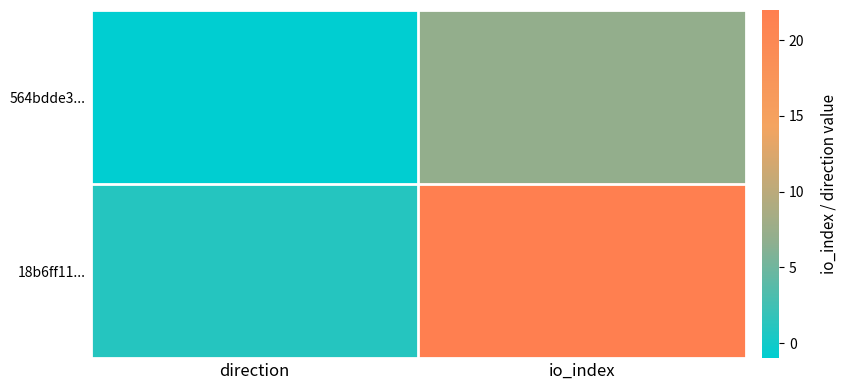

Reading right to left, extract all data points from this chart.

564bdde3...: io_index=7	direction=-1
18b6ff11...: io_index=22	direction=1